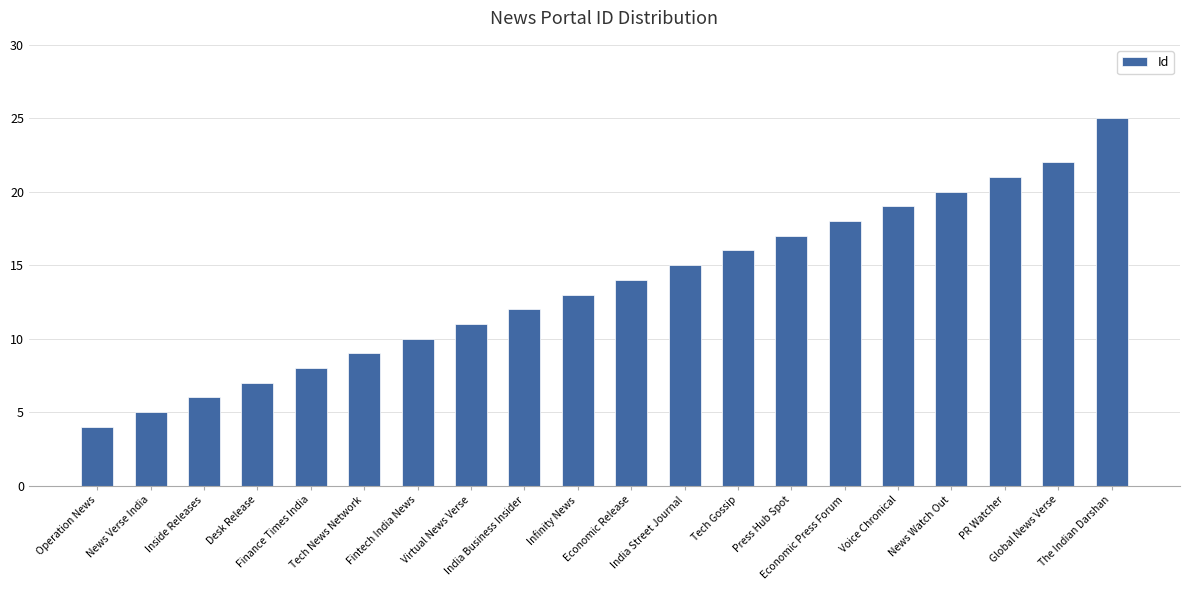

Is it true that the value at Tech News Network is 9?

True